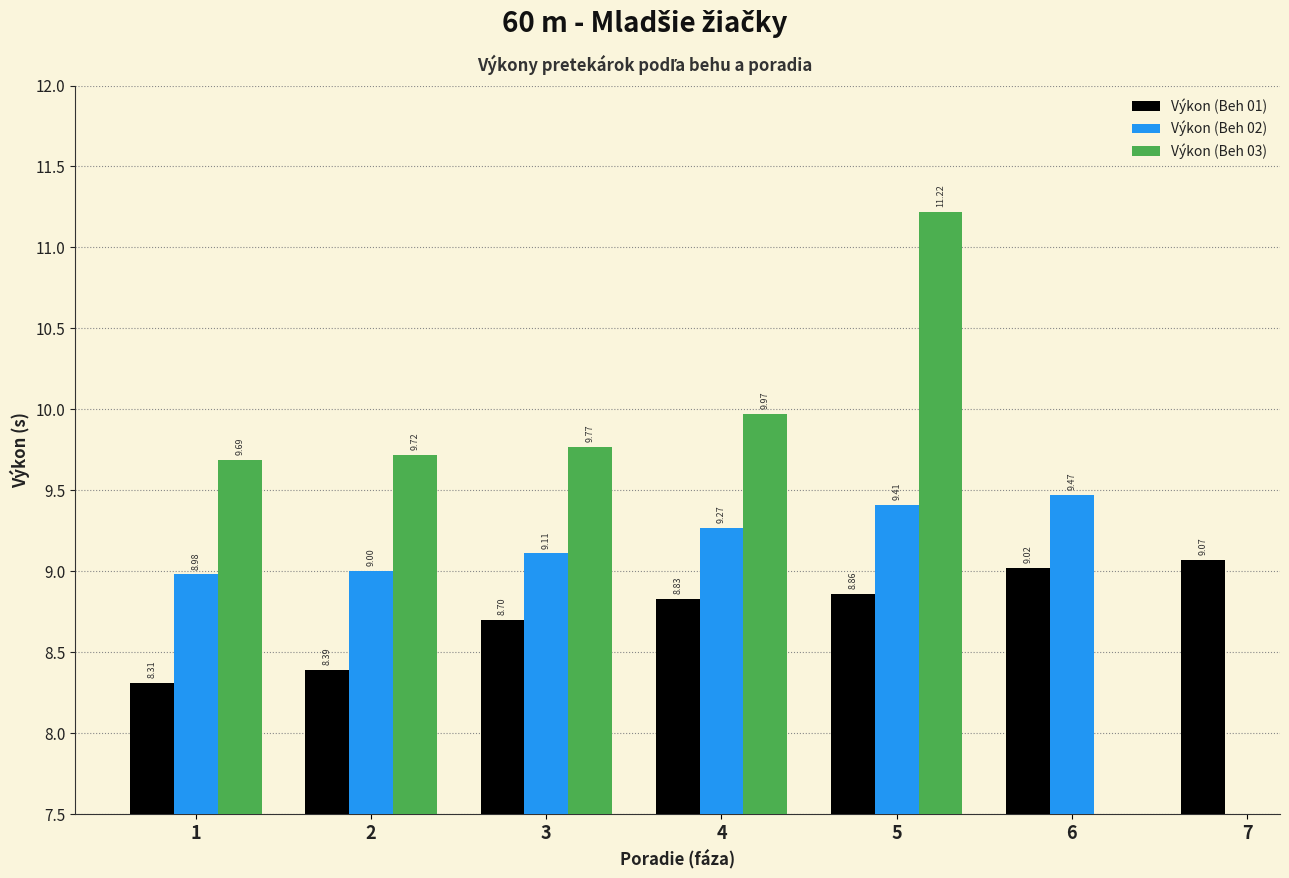

What is the maximum value for Výkon (Beh 03)?

11.2